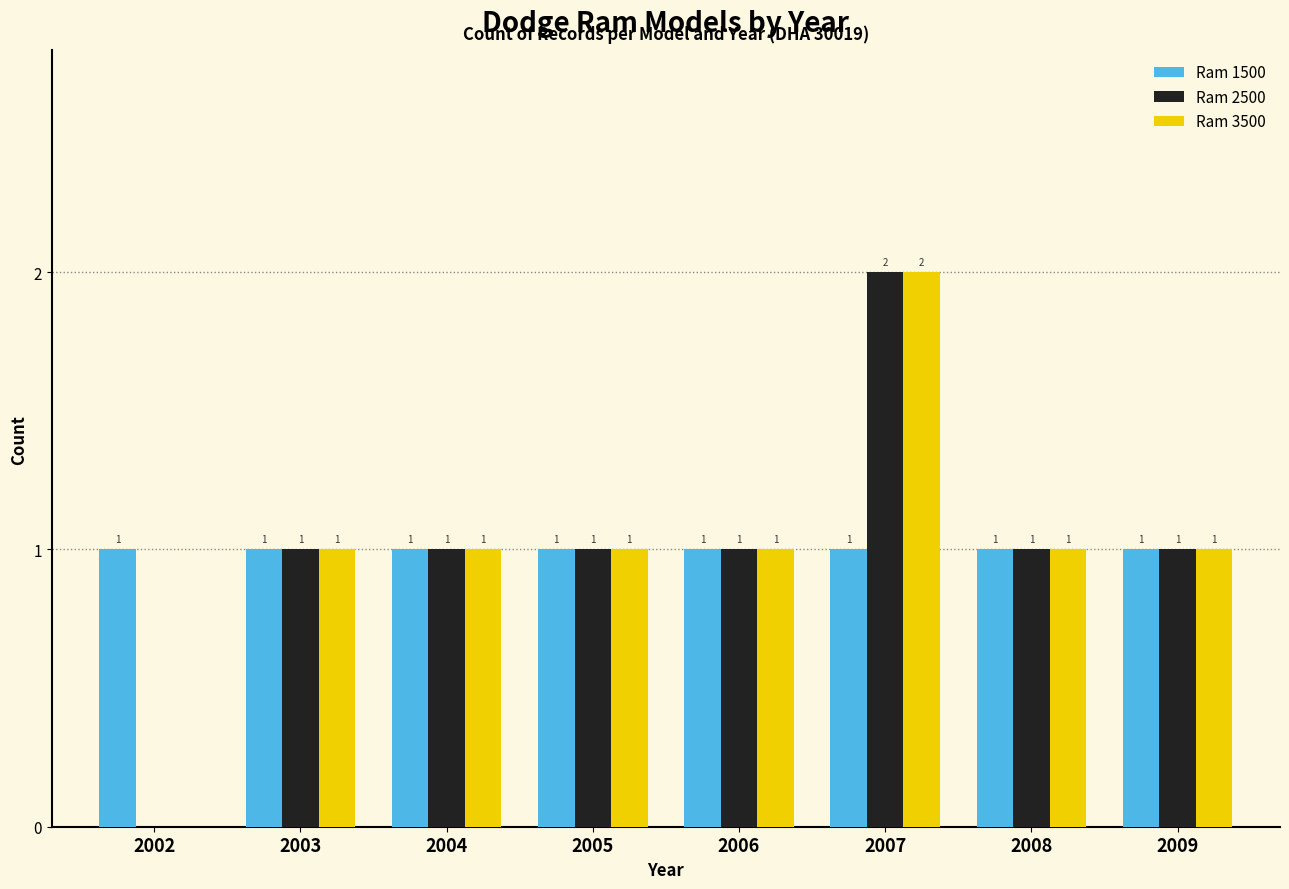

The value of Ram 3500 at 2003 is 0. True or false?

False